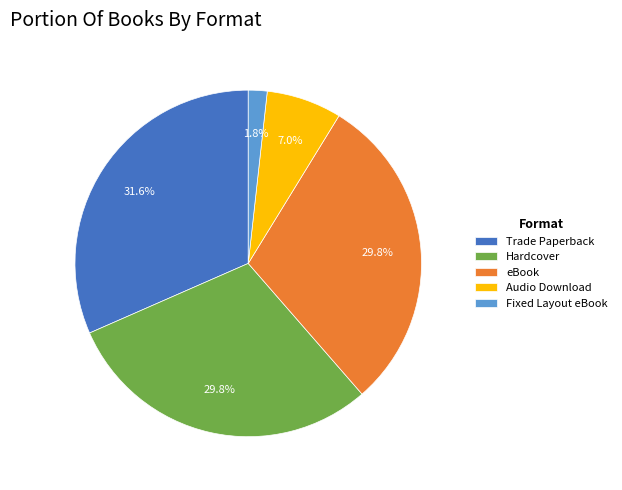

Which slice is the smallest?

Fixed Layout eBook